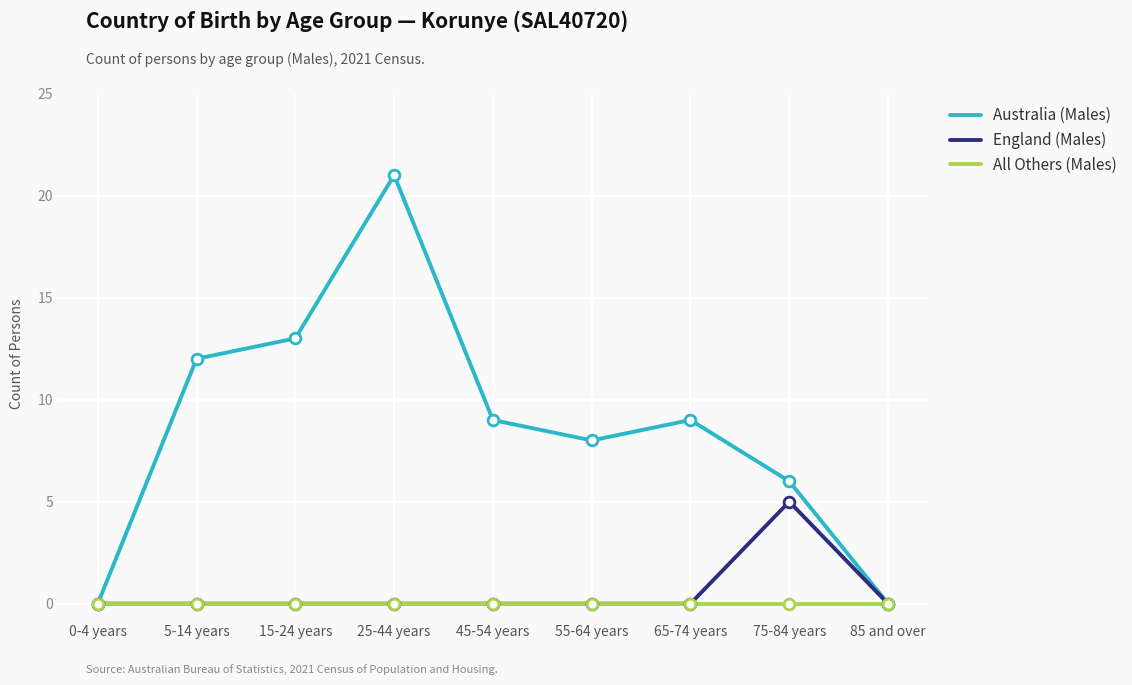

Which series has the widest spread of values?

Australia (Males)